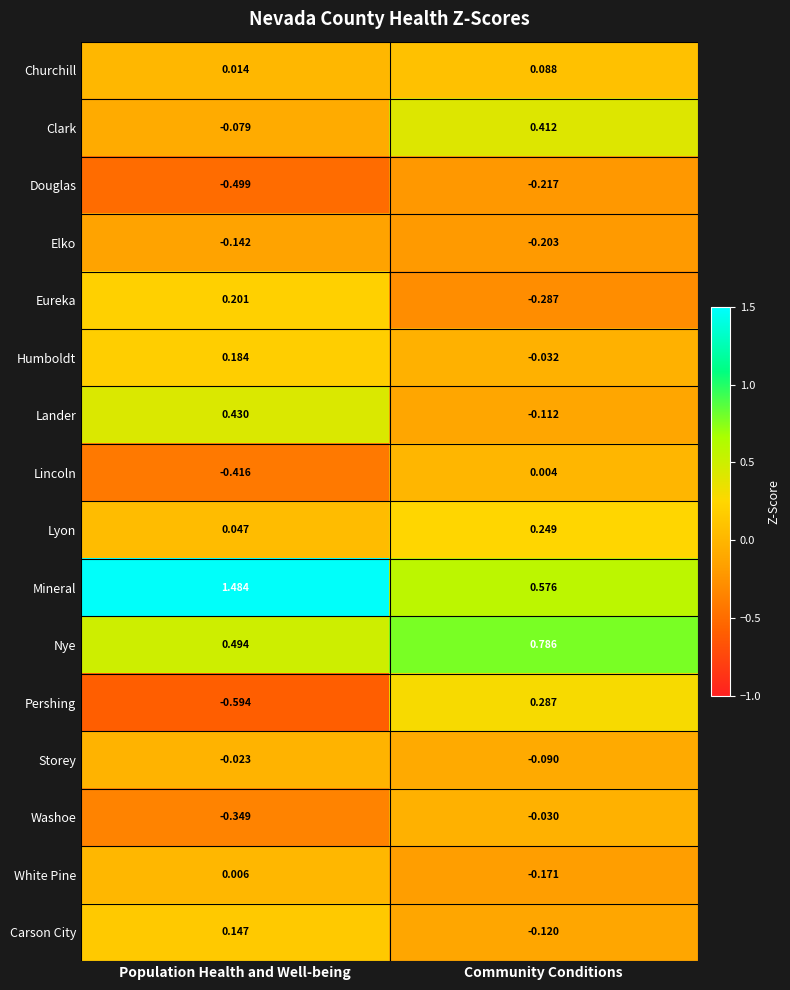

Where is Douglas nearest to the value 0?

Community Conditions